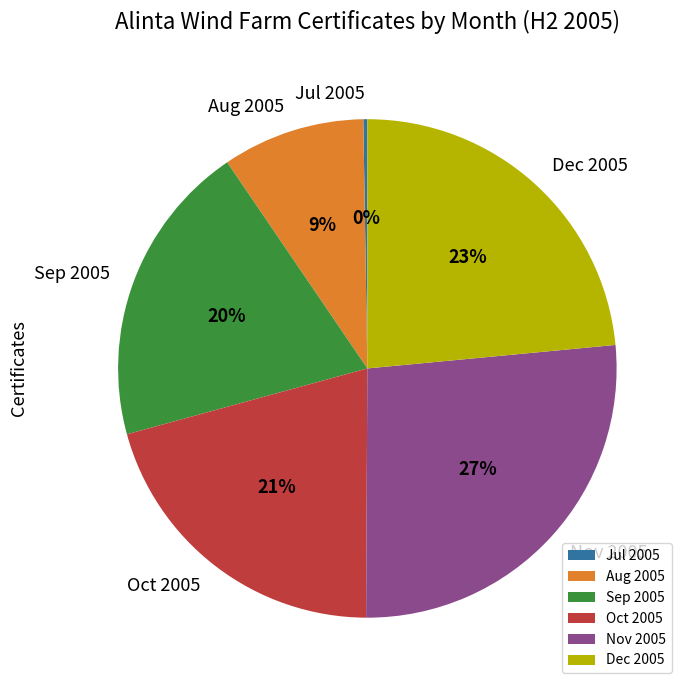

Does Aug 2005 represent more than half of the total?

No